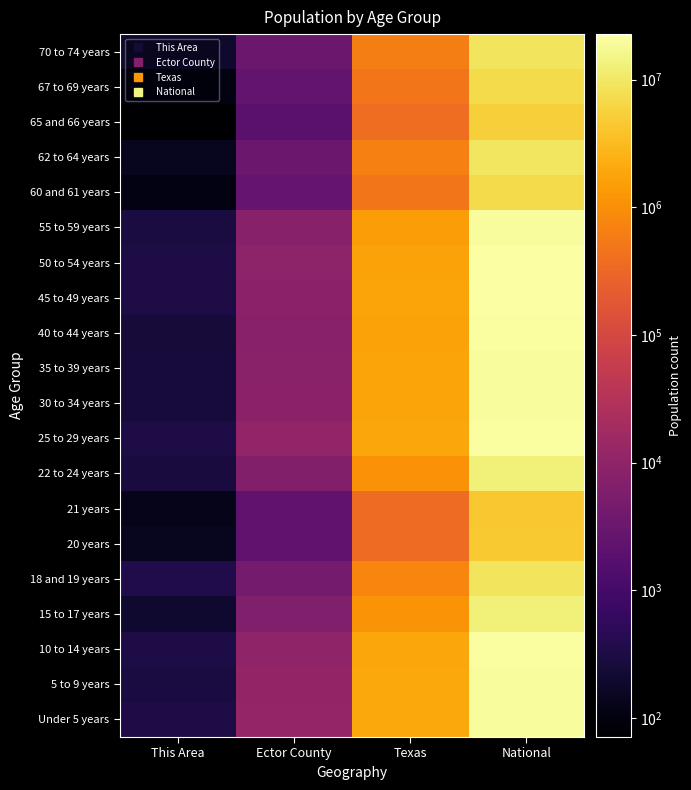

Reading left to right, extract all data points from this chart.

Under 5 years: This Area=334	Ector County=12075	Texas=1928473	National=20201362
5 to 9 years: This Area=298	Ector County=11256	Texas=1928234	National=20348657
10 to 14 years: This Area=319	Ector County=10356	Texas=1881883	National=20677194
15 to 17 years: This Area=202	Ector County=6121	Texas=1127234	National=12954254
18 and 19 years: This Area=350	Ector County=4458	Texas=755890	National=9086089
20 years: This Area=146	Ector County=2192	Texas=369040	National=4519129
21 years: This Area=126	Ector County=2202	Texas=359015	National=4354294
22 to 24 years: This Area=281	Ector County=6520	Texas=1089024	National=12712576
25 to 29 years: This Area=327	Ector County=10655	Texas=1853039	National=21101849
30 to 34 years: This Area=262	Ector County=9059	Texas=1760434	National=19962099
35 to 39 years: This Area=269	Ector County=8463	Texas=1763587	National=20179642
40 to 44 years: This Area=246	Ector County=7932	Texas=1694795	National=20890964
45 to 49 years: This Area=318	Ector County=8995	Texas=1760467	National=22708591
50 to 54 years: This Area=324	Ector County=9206	Texas=1674869	National=22298125
55 to 59 years: This Area=285	Ector County=7707	Texas=1422924	National=19664805
60 and 61 years: This Area=109	Ector County=2660	Texas=500523	National=7113727
62 to 64 years: This Area=146	Ector County=3319	Texas=674244	National=9704197
65 and 66 years: This Area=71	Ector County=1881	Texas=373062	National=5319902
67 to 69 years: This Area=103	Ector County=2414	Texas=480038	National=7115361
70 to 74 years: This Area=200	Ector County=3359	Texas=619156	National=9278166